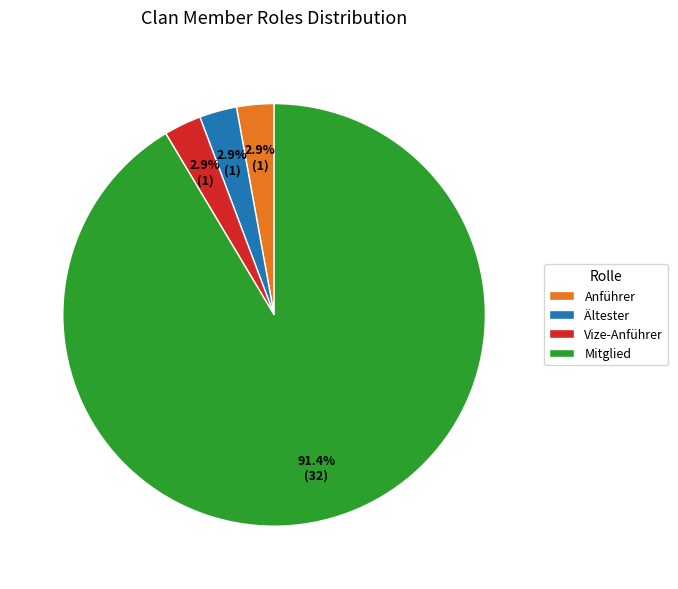

Is it true that Anführer is 3% of the pie?

True